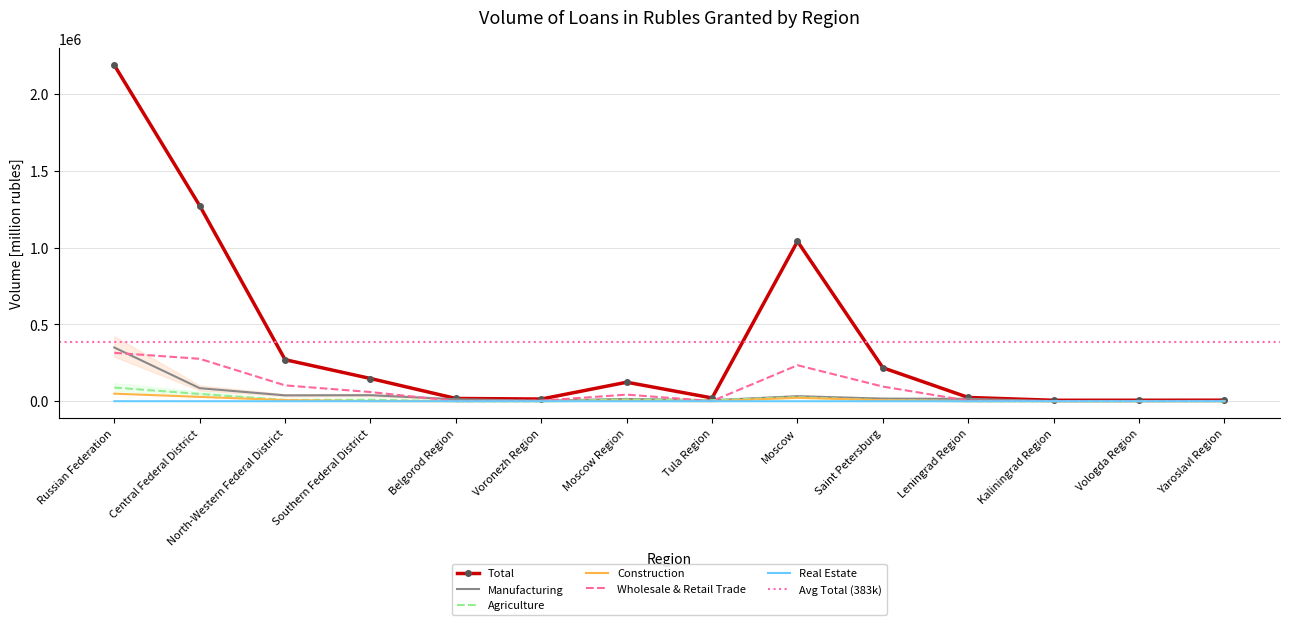

Which series has the widest spread of values?

Total